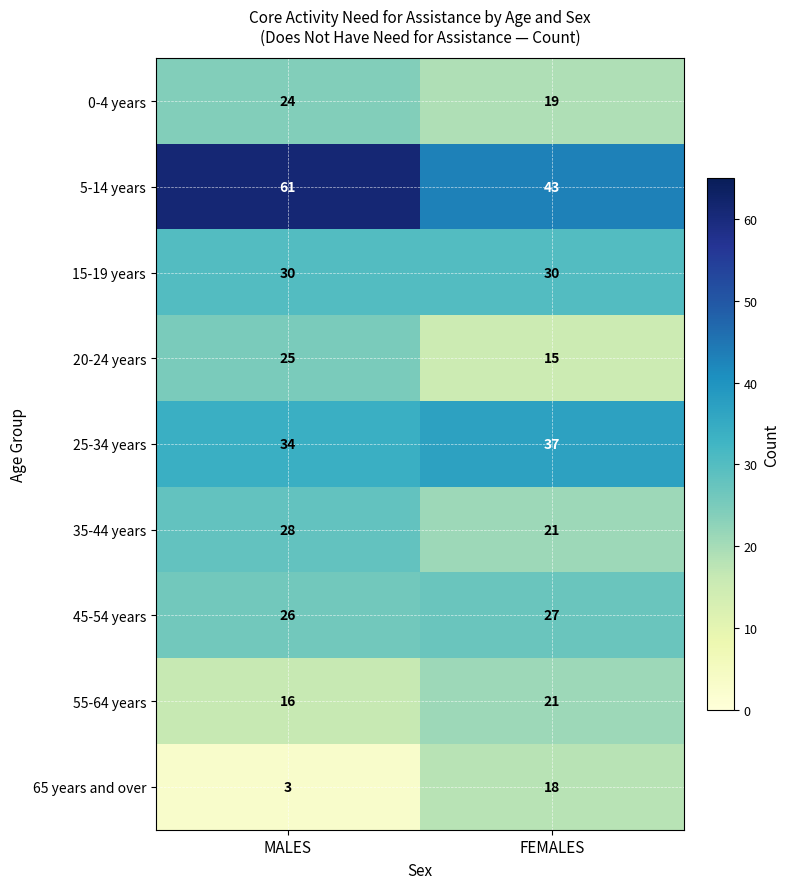

How many data points does each series have?

2